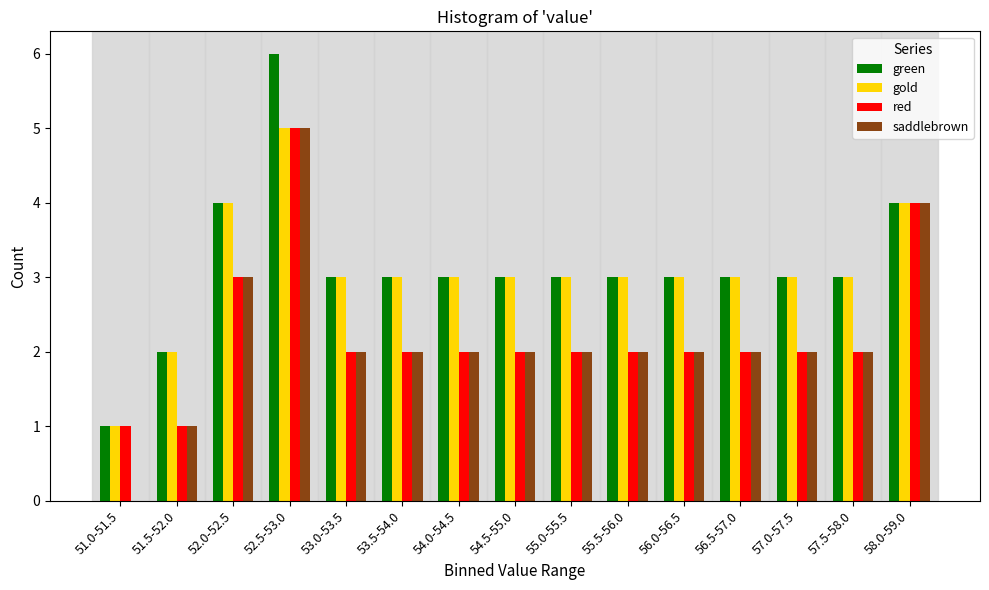

What is the approximate value of saddlebrown at 58.0-59.0?

4